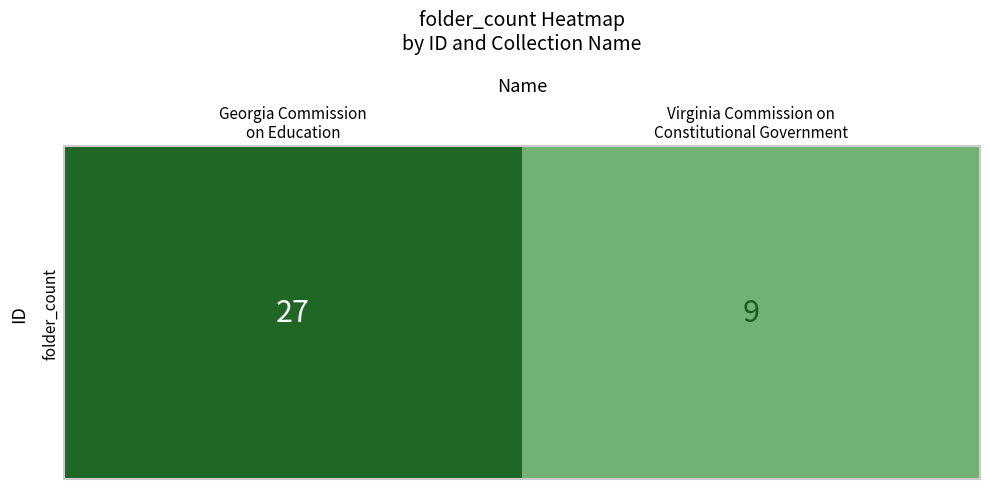

Which has a higher value, Virginia Commission on
Constitutional Government or Georgia Commission
on Education?

Georgia Commission
on Education